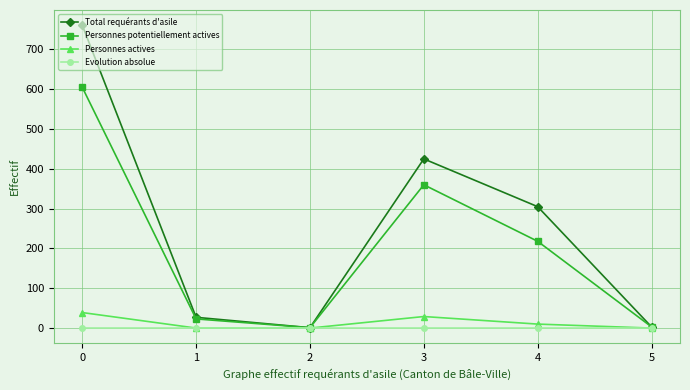

What is the average value of the Personnes potentiellement actives series?

202